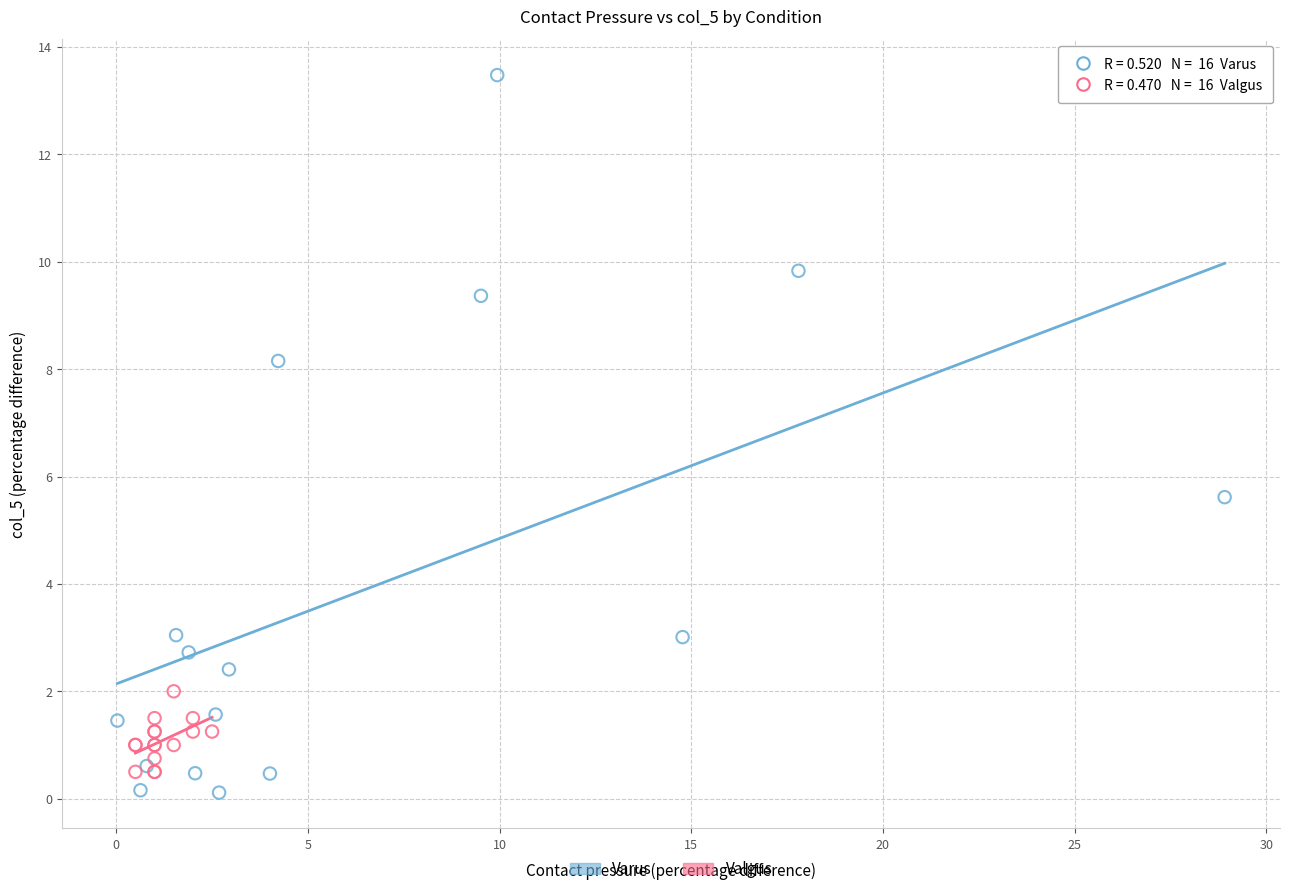

Which series has the largest Y range (max minus min)?

Varus